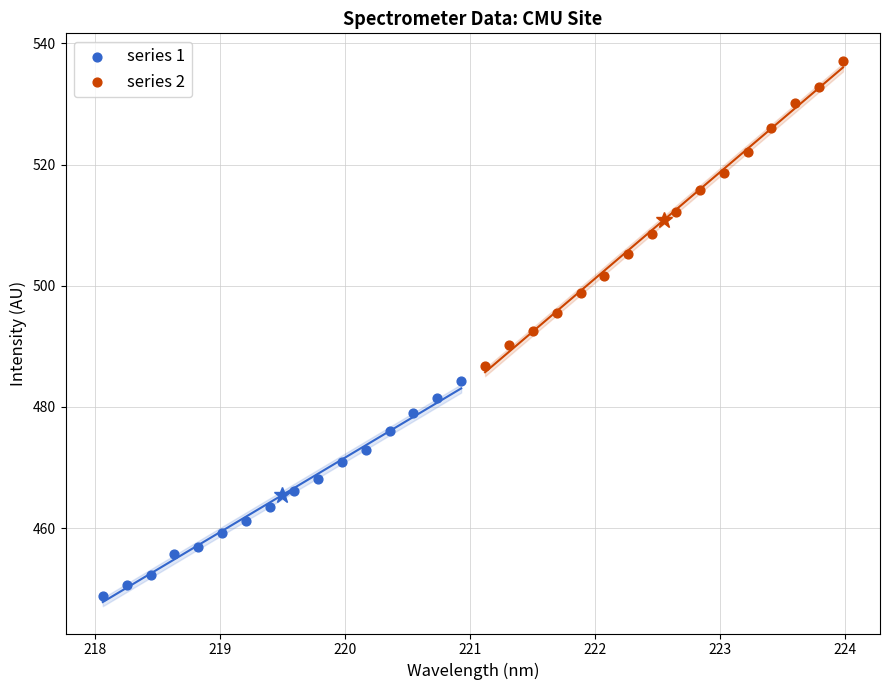

Which series has the widest spread of Y values?

series 2